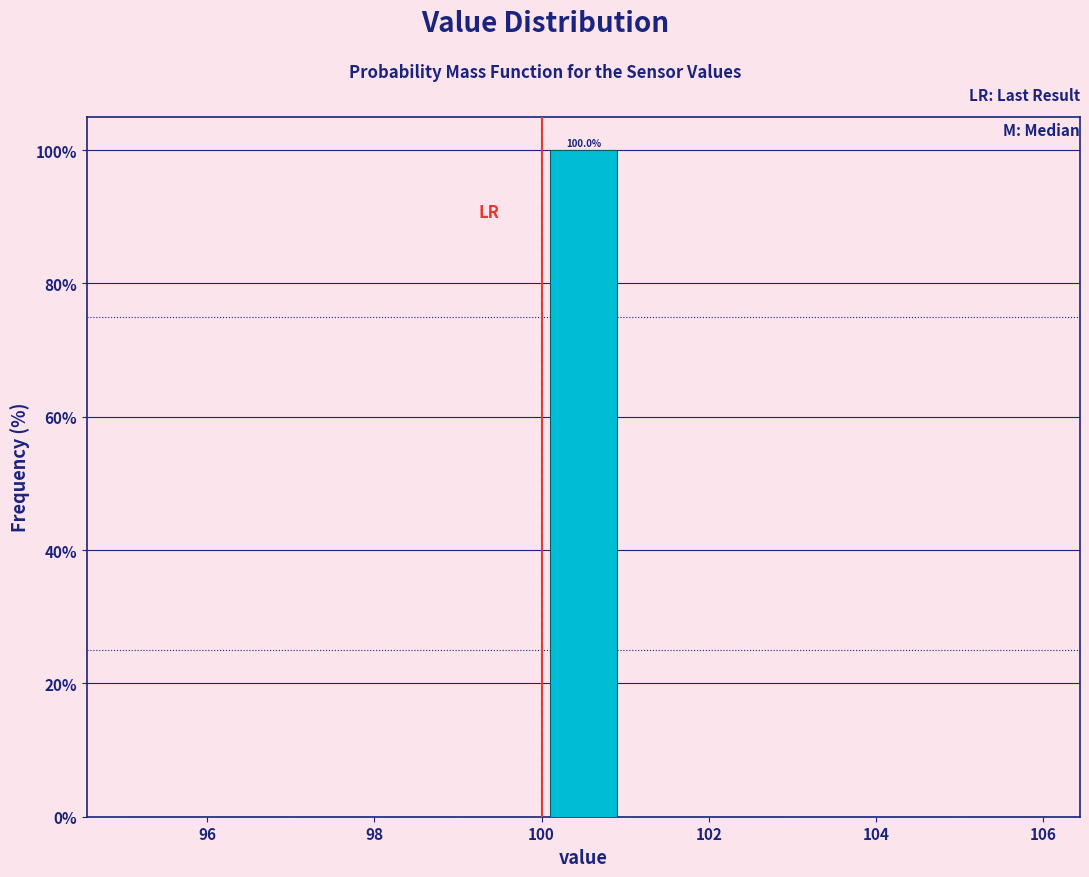

Which range on the x-axis has the tallest bar?

100 to 101